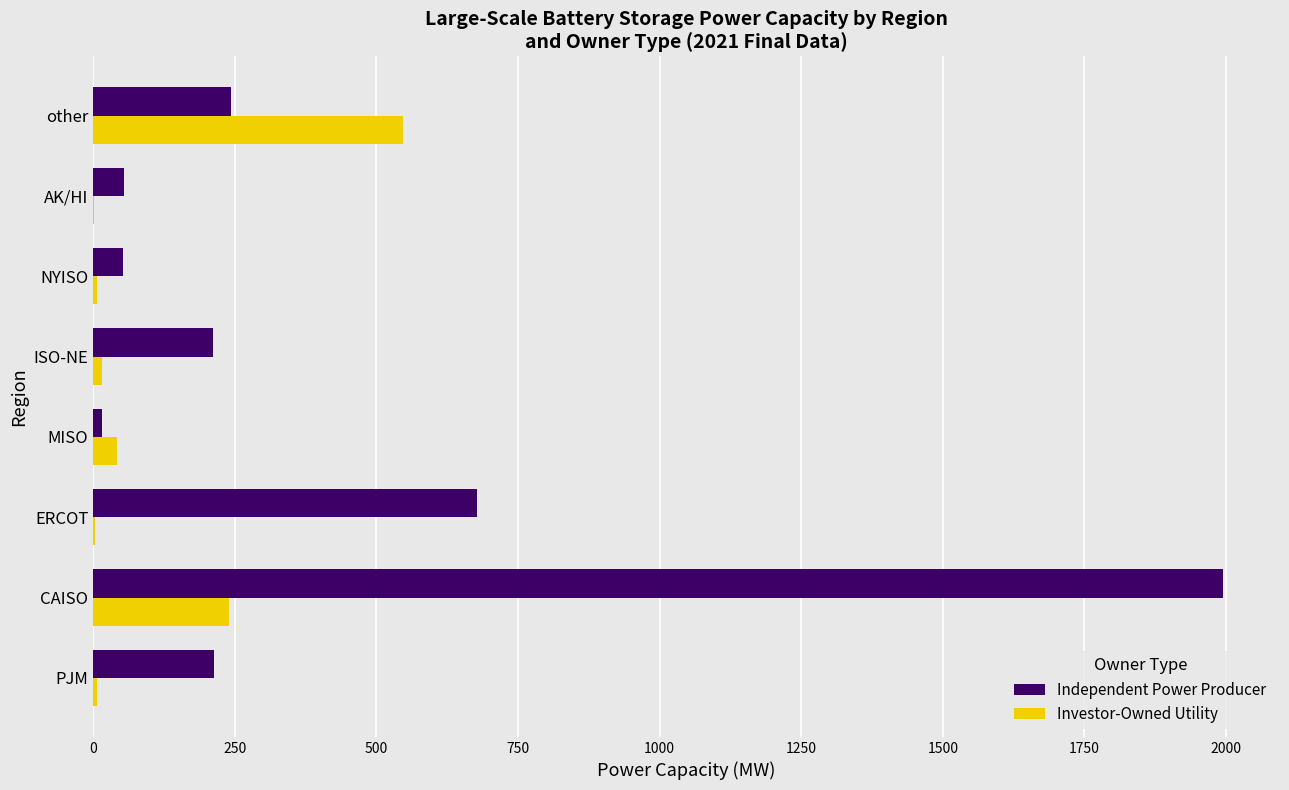

At which label is Independent Power Producer closest to 1005?

ERCOT